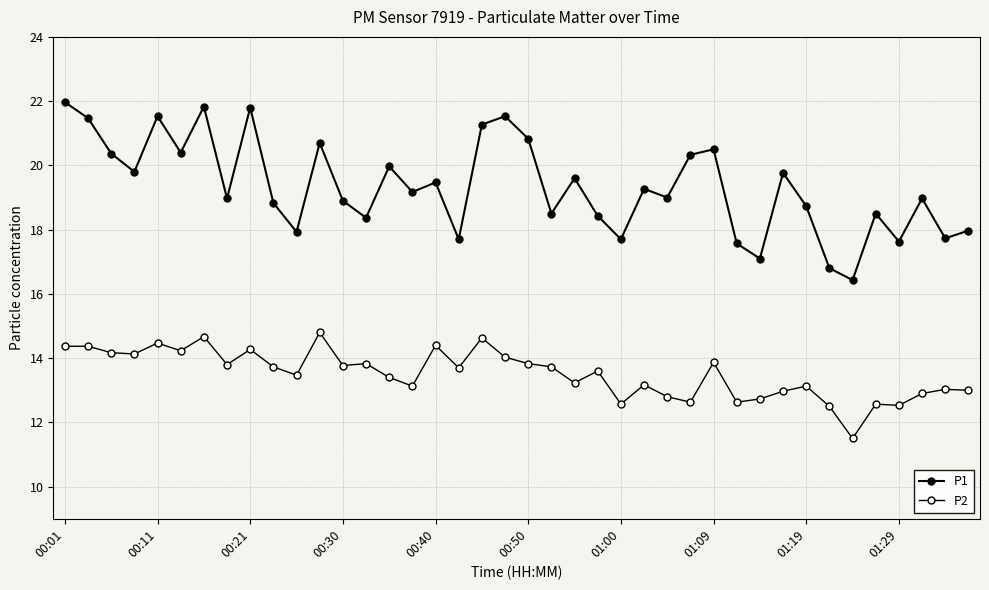

How many lines are shown in the chart?

2